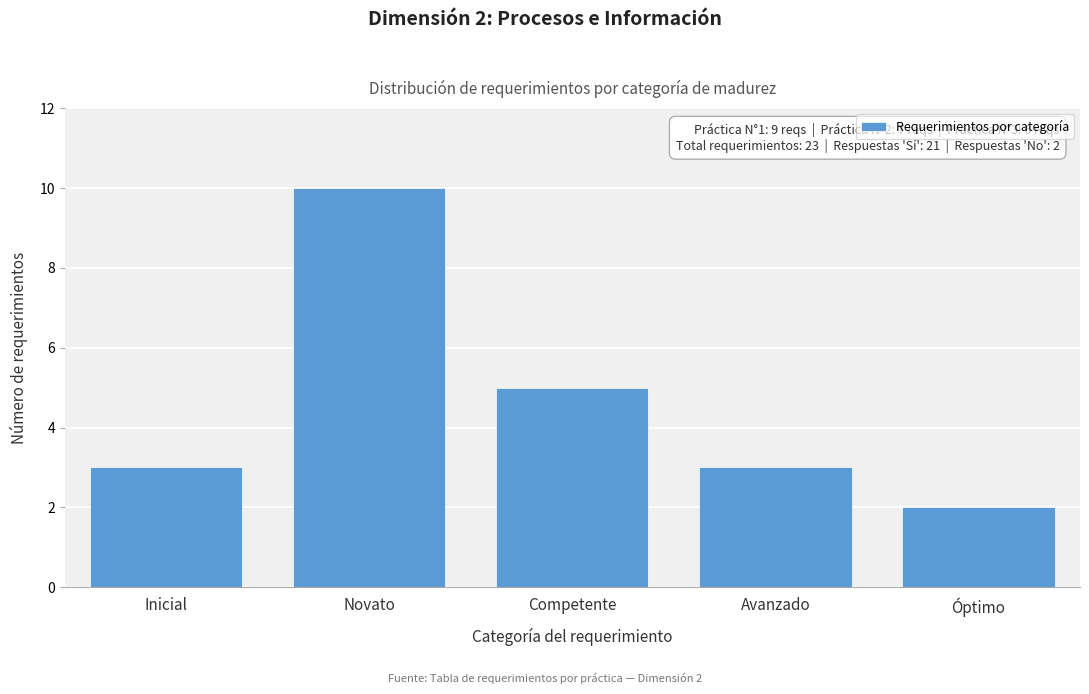

Reading left to right, what are all the values shown in this chart?

Inicial=3	Novato=10	Competente=5	Avanzado=3	Óptimo=2